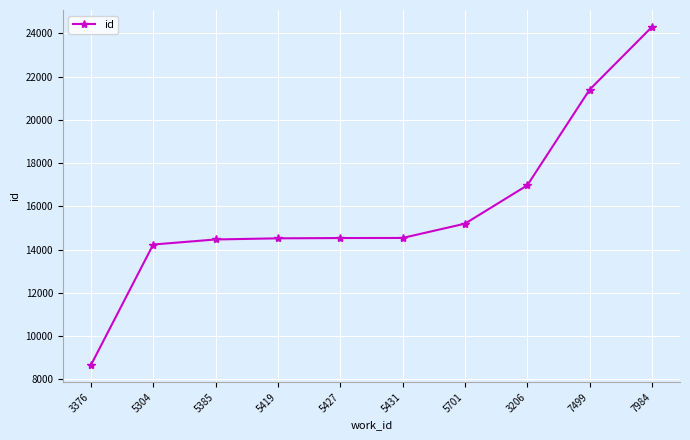

What value does the data have at 7499?

21400